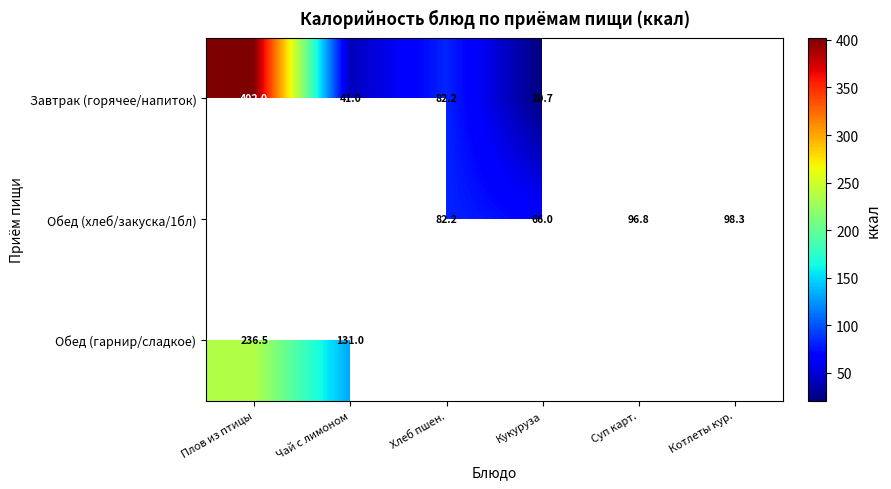

What is the sum of the Завтрак (горячее/напиток) values at Плов из птицы and Хлеб пшен.?

484.2